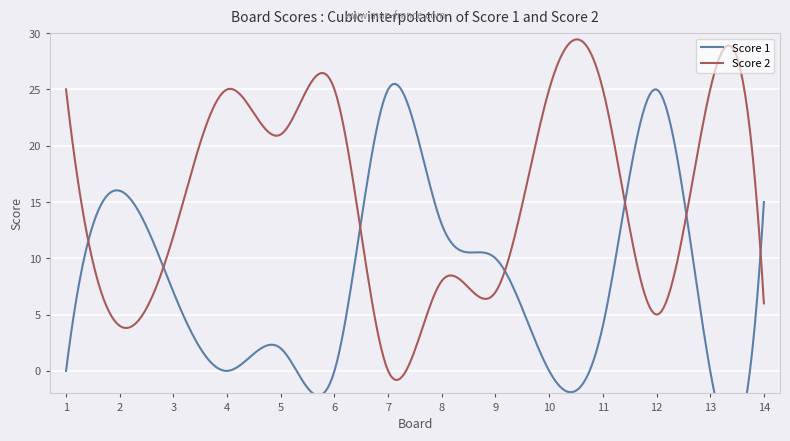

The Score 1 series shows 0 at 1. True or false?

True